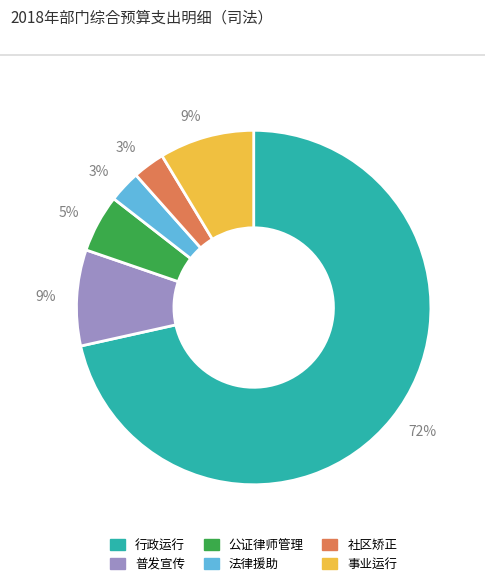

How many slices are in this pie chart?

6